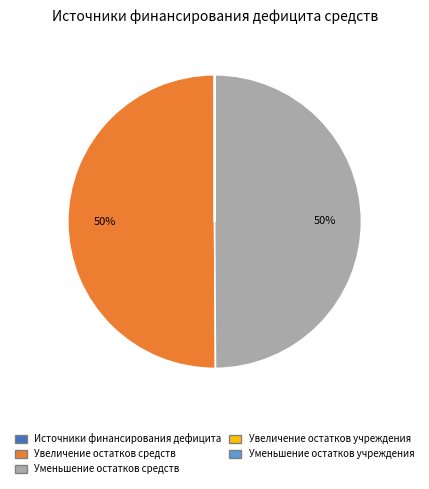

To the nearest percent, what is the difference between the largest and smallest slice percentages?

50%